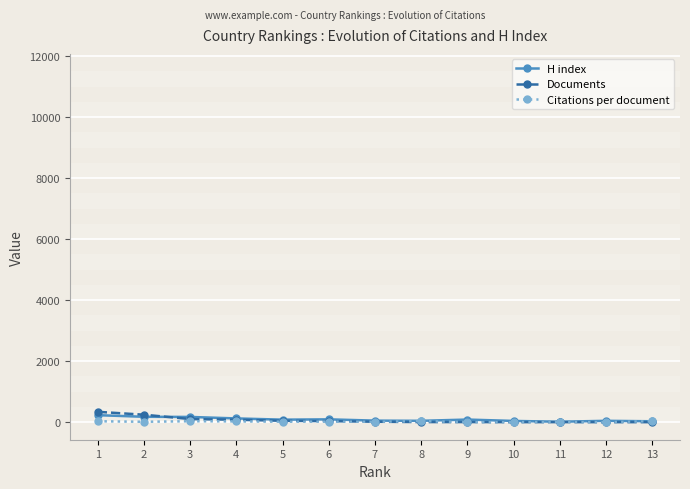

What is the lowest value of the H index series?

15.0